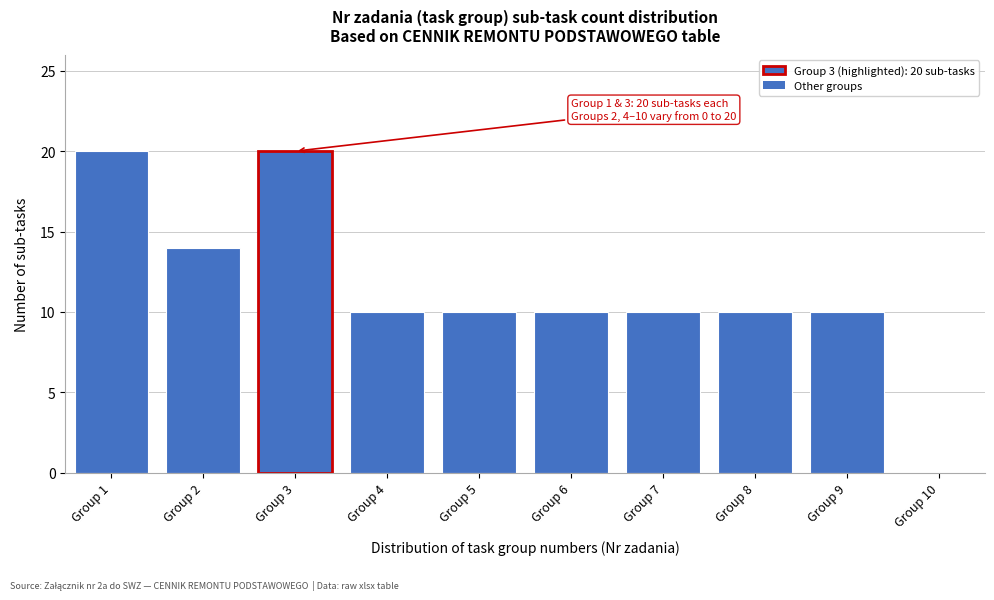

Reading left to right, extract all data points from this chart.

Group 1=20	Group 2=14	Group 3=20	Group 4=10	Group 5=10	Group 6=10	Group 7=10	Group 8=10	Group 9=10	Group 10=0